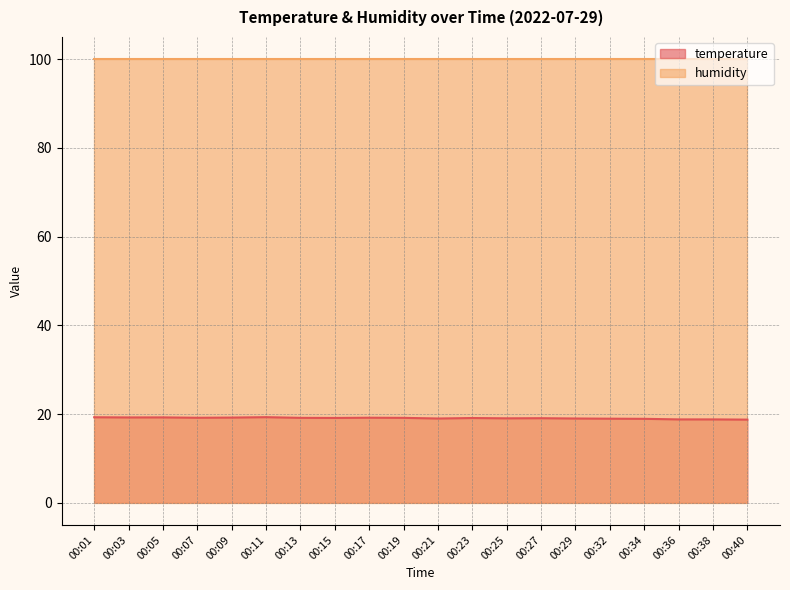

List the labels in order of value, smallest first.

00:40, 00:36, 00:38, 00:34, 00:32, 00:21, 00:29, 00:25, 00:27, 00:23, 00:15, 00:13, 00:19, 00:07, 00:17, 00:09, 00:03, 00:05, 00:01, 00:11